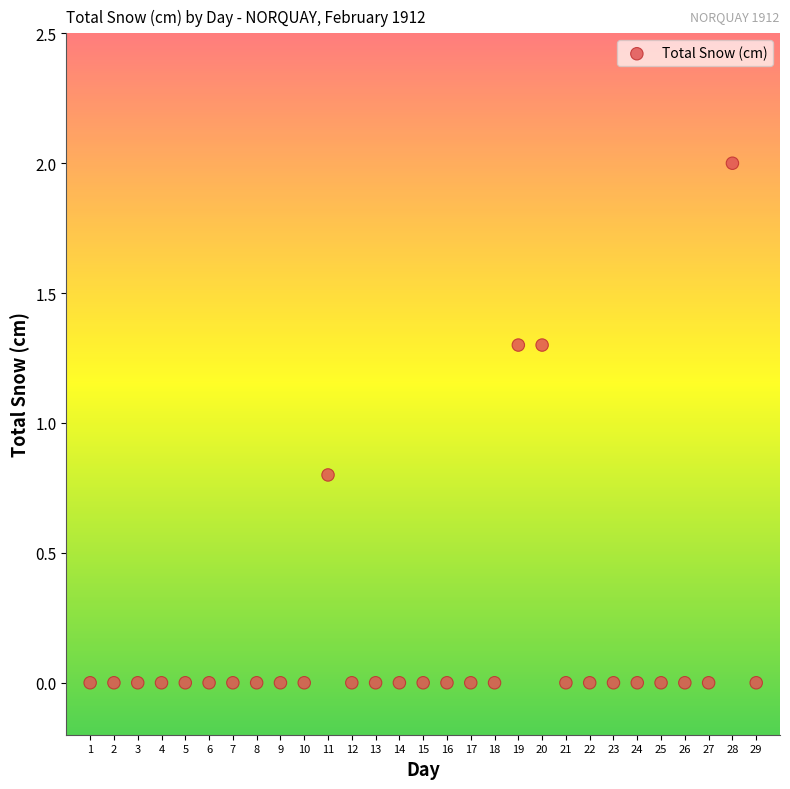

What Y value in the scatter plot is closest to 1?

0.8